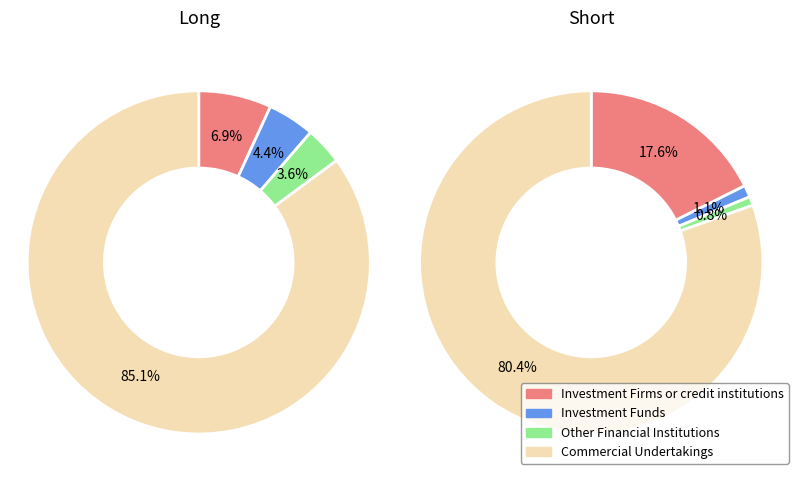

Does any single category account for the majority?

Yes